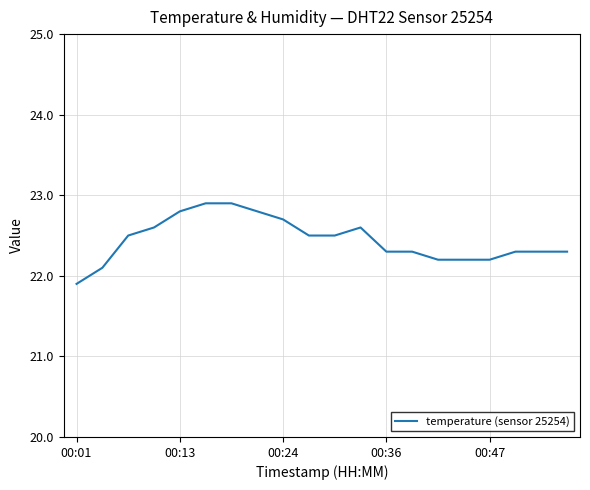

How many lines are shown in the chart?

1